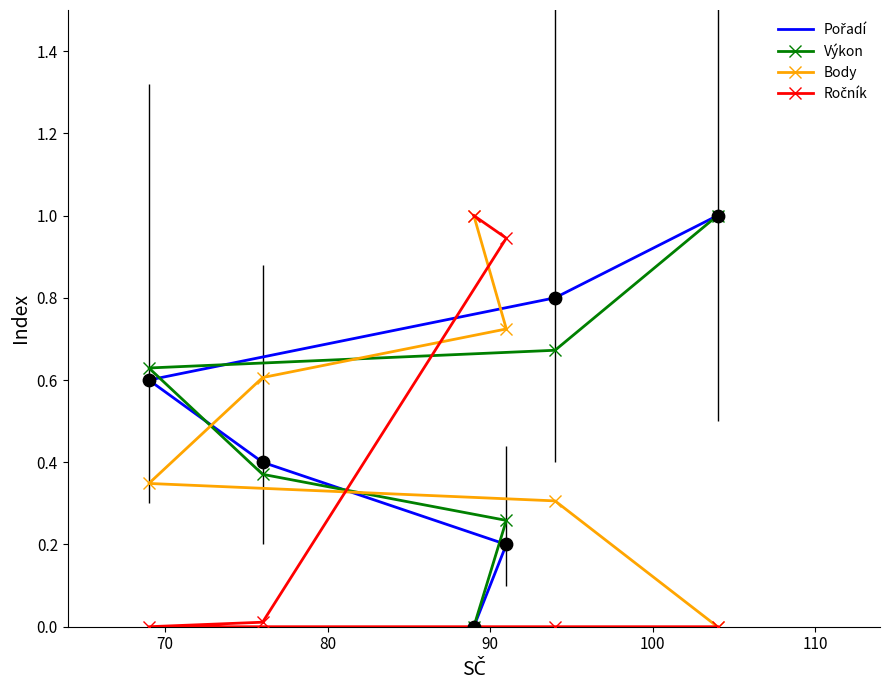

Which series reaches the maximum Y coordinate?

Pořadí